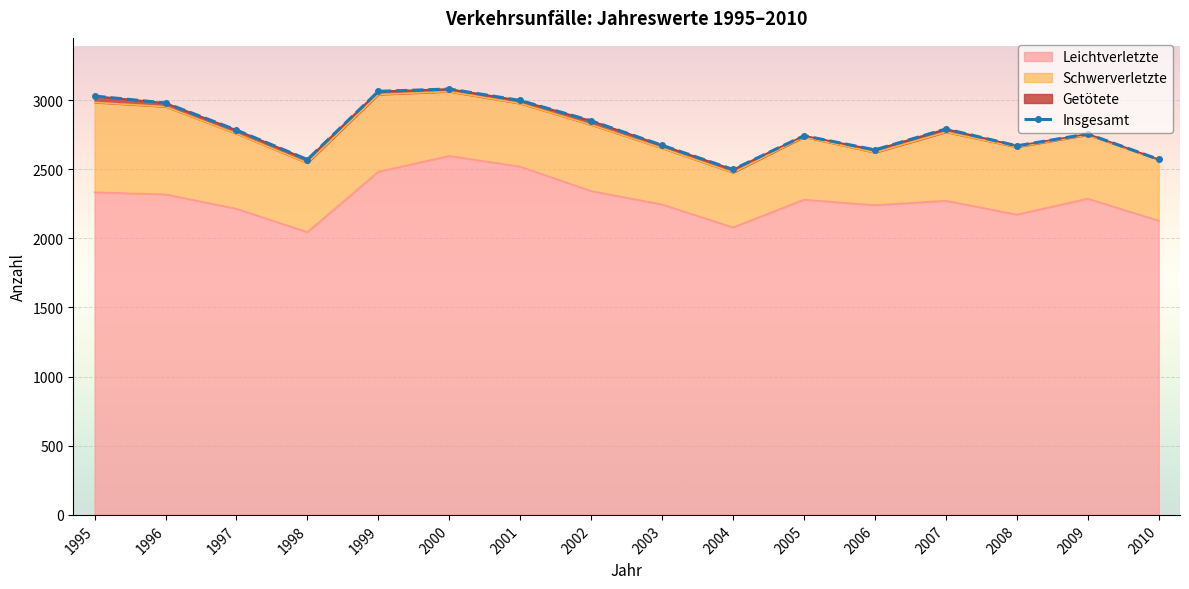

True or false: the data shows 912 at 1999.

False